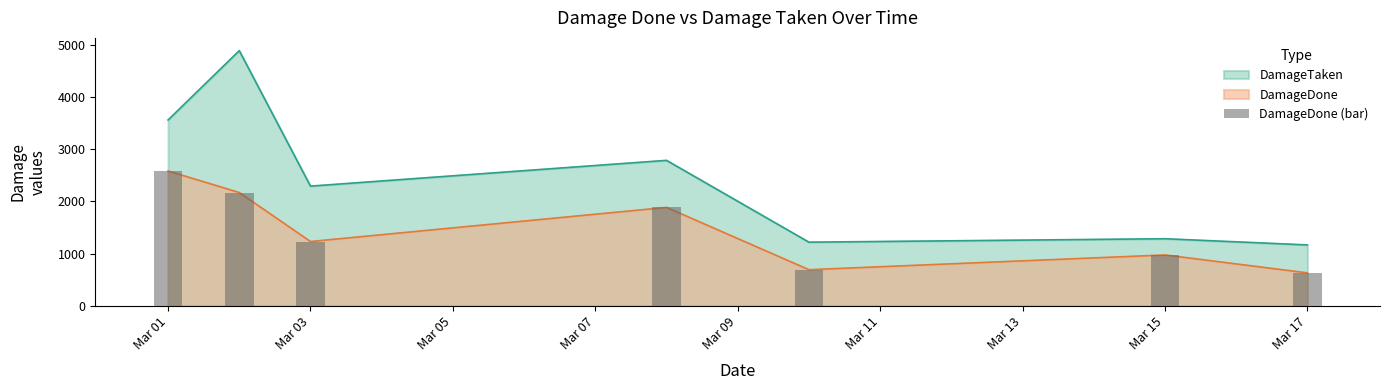

What is the value of the 7th bar from the left?

628.2